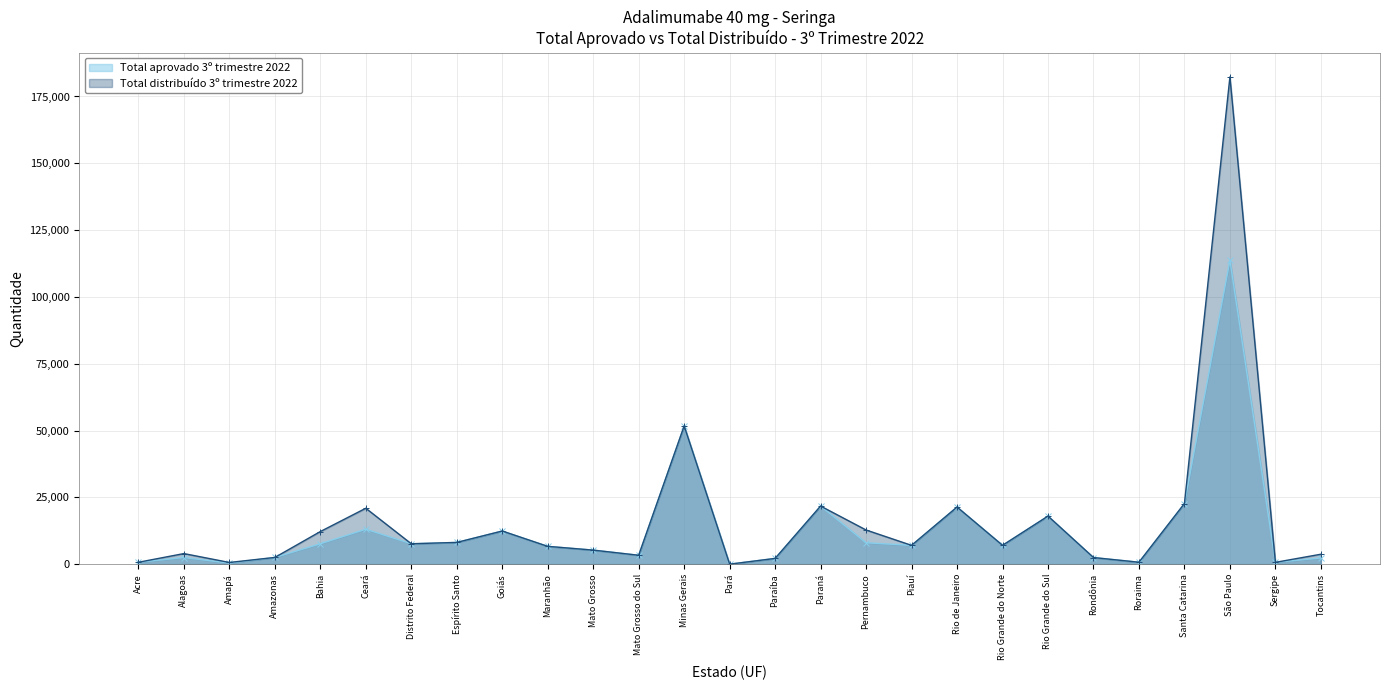

What are all the series names shown in the legend?

Total aprovado 3º trimestre 2022, Total distribuído 3º trimestre 2022